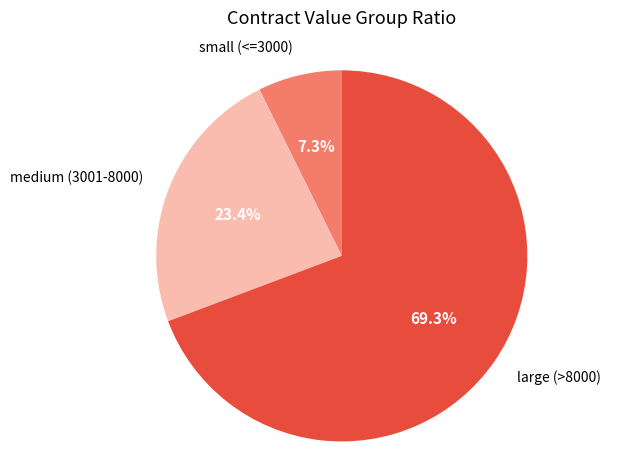

What portion of the pie excludes large (>8000)?

30.7%